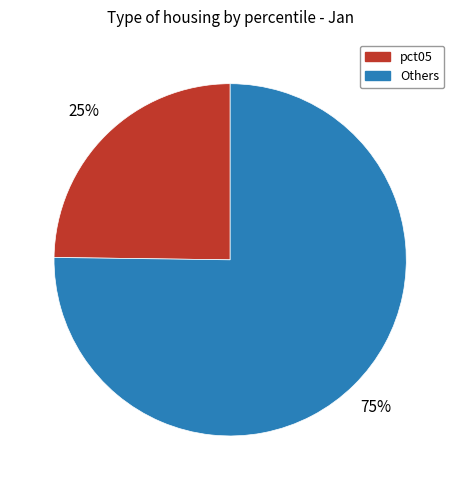

Rank the categories by value from highest to lowest.

Others, pct05